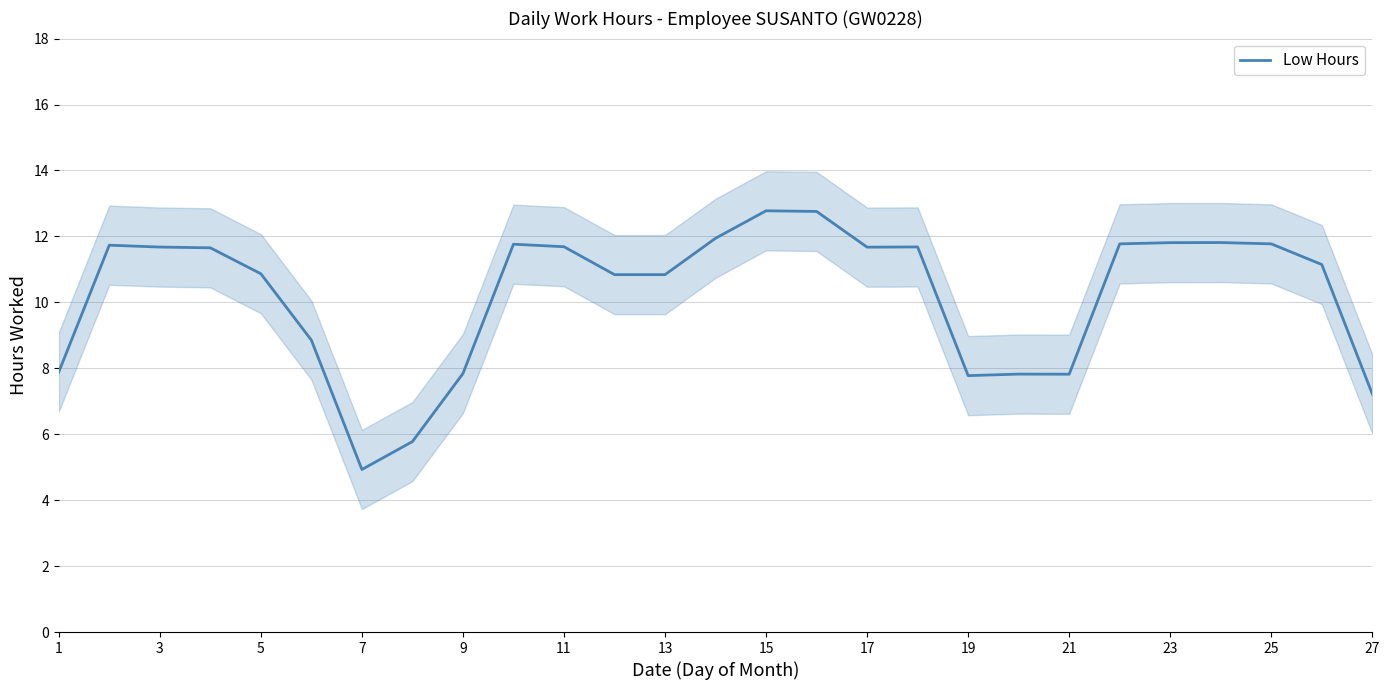

Is it true that Low Hours equals 17.8 at 17?

False